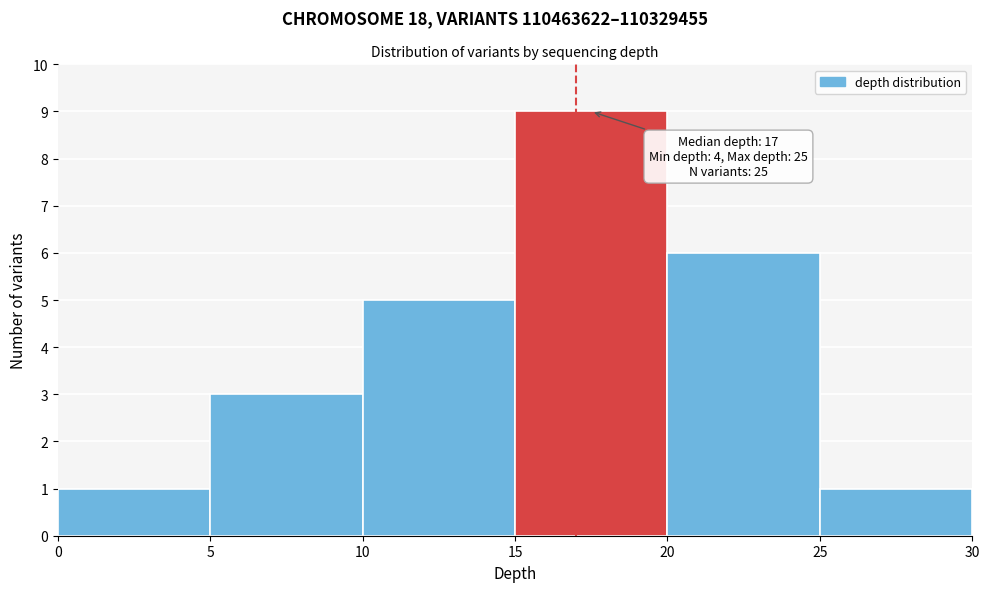

Which range on the x-axis has the tallest bar?

15 to 20